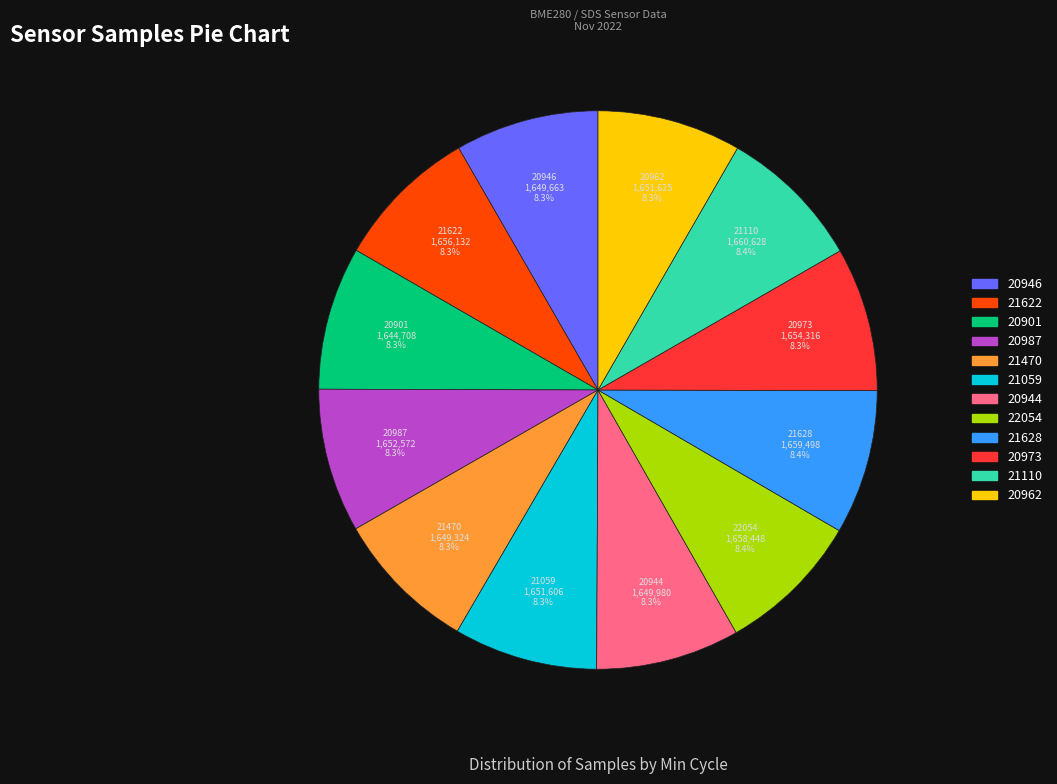

Is there a majority slice in this chart?

No